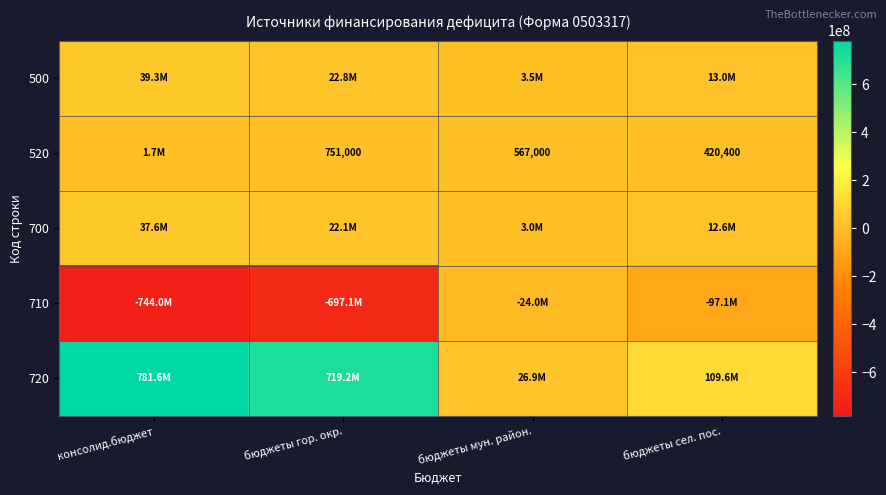

Which series has the largest range (max minus min)?

720